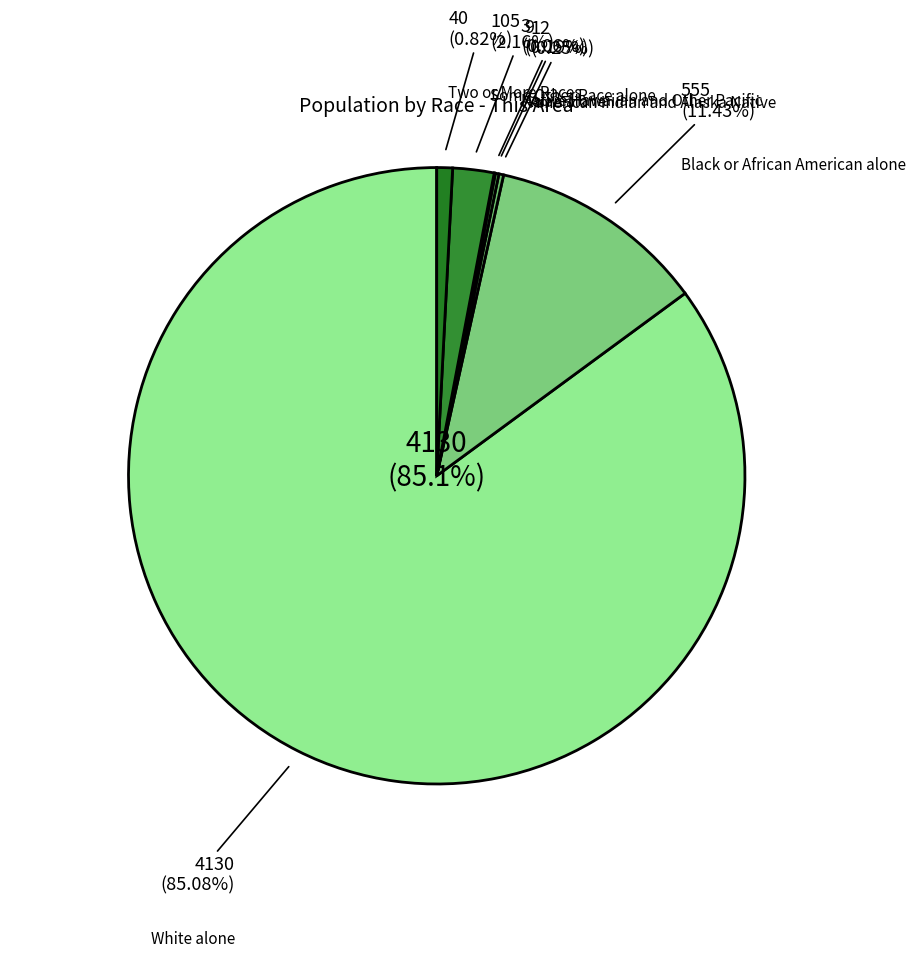

Count the number of slices in the pie.

7